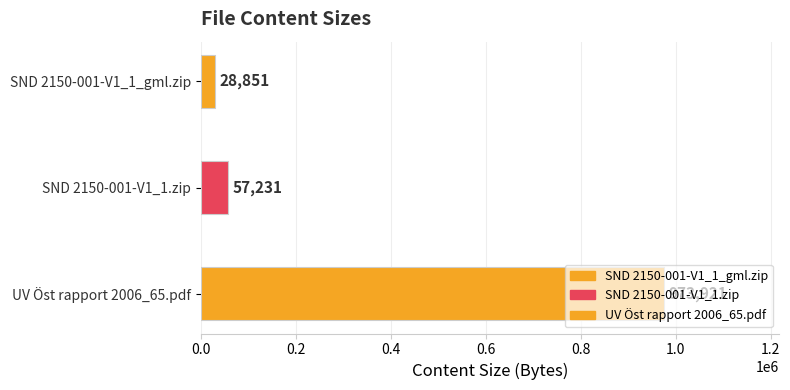

What position from the right is SND 2150-001-V1_1_gml.zip?

3